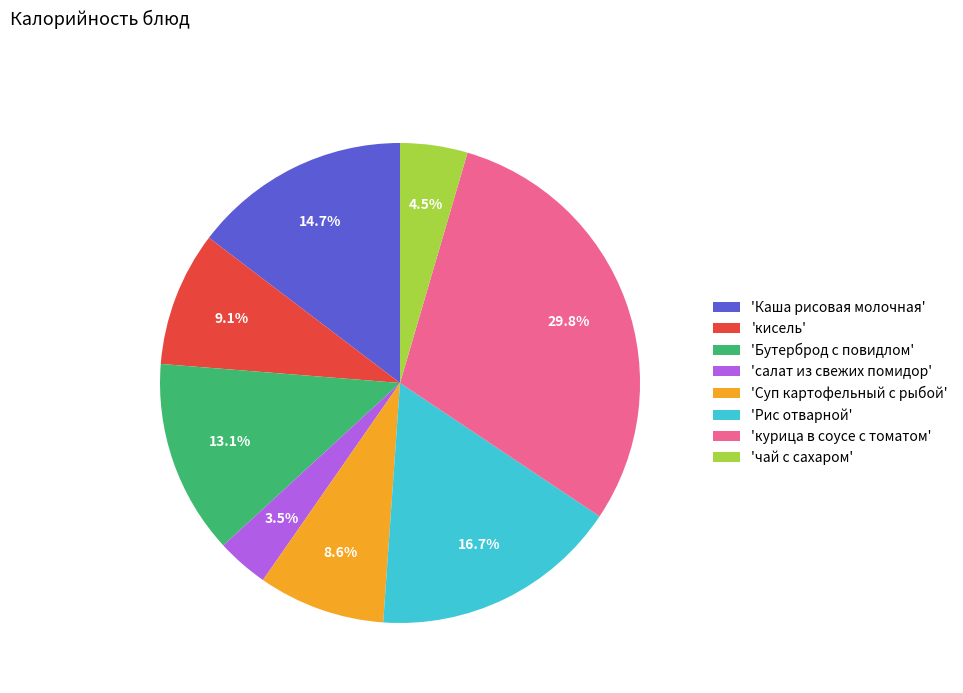

Approximately how many times larger is the value at 'Рис отварной' compared to 'Бутерброд с повидлом'?

1.3